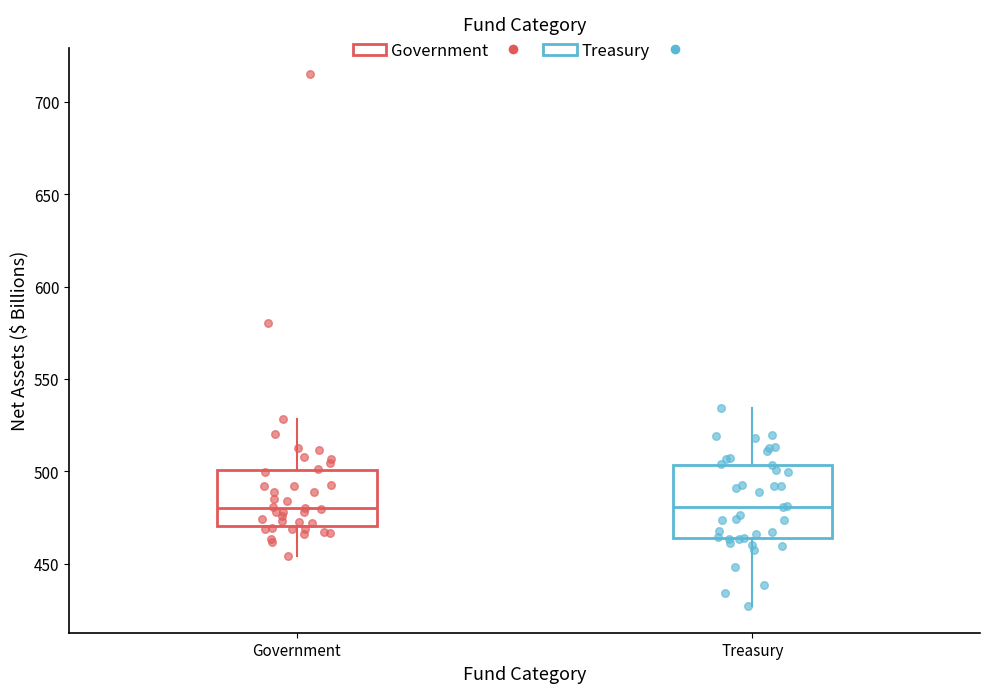

Reading left to right, transcribe this box plot: for each box, give where its median line is, the range the box spans, and where its two whiskers end, as read against the y-axis. The values are not printed on the chart, so give them approximately, as read against the axis.

Government: median 480, box 470 to 500, whiskers 455 to 530
Treasury: median 480, box 465 to 505, whiskers 425 to 535